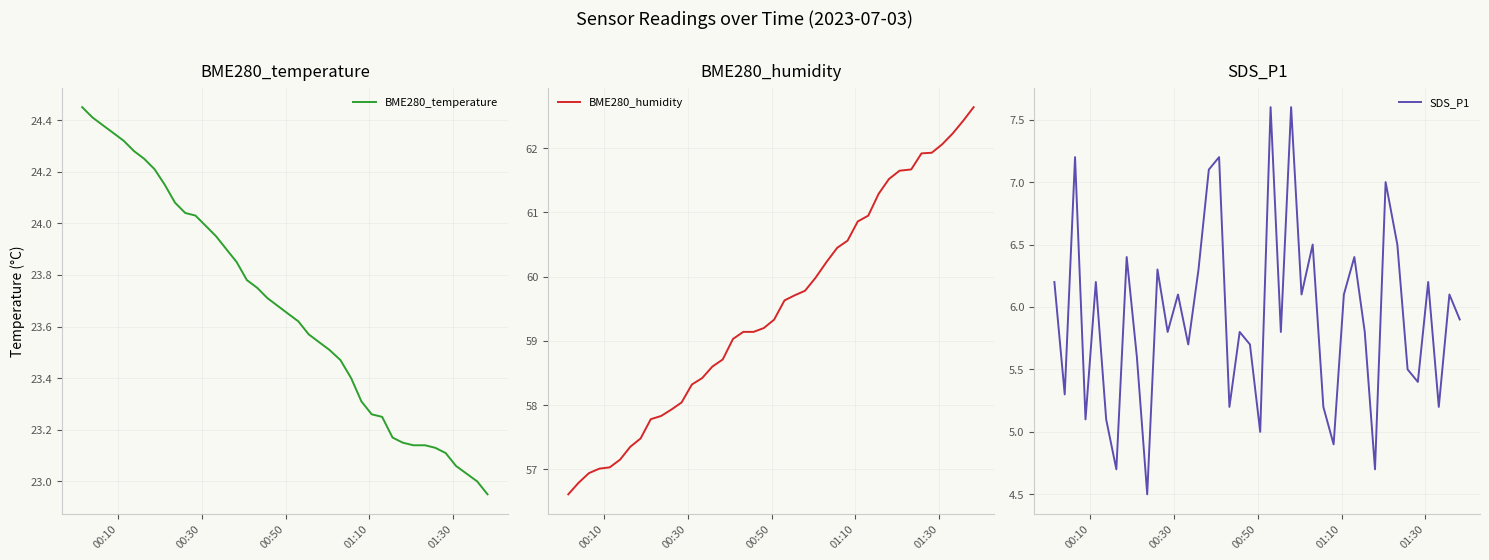

What is the minimum value for BME280_humidity?

56.6